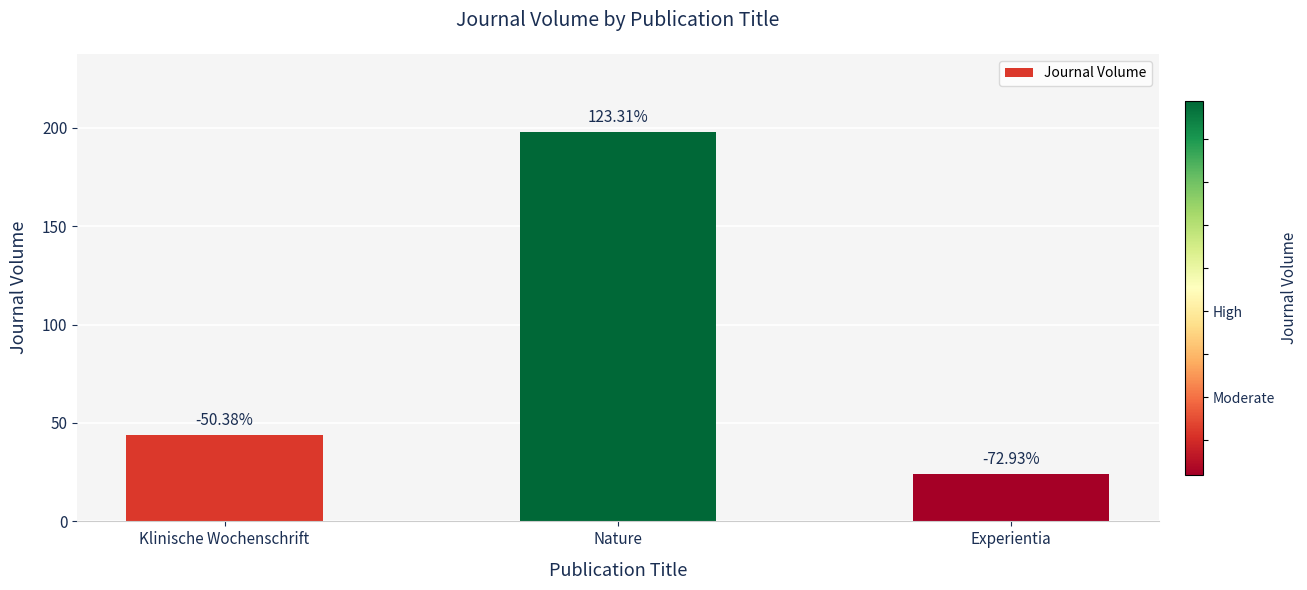

At which category does the chart reach its minimum across all series?

Experientia